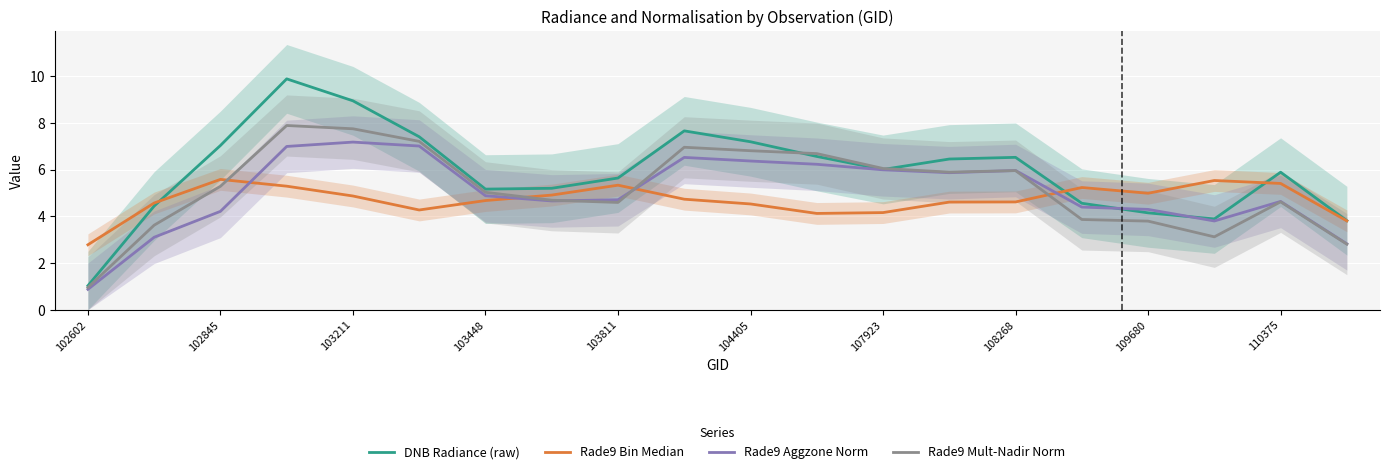

True or false: Rade9 Mult-Nadir Norm and DNB Radiance (raw) cross at least once.

True